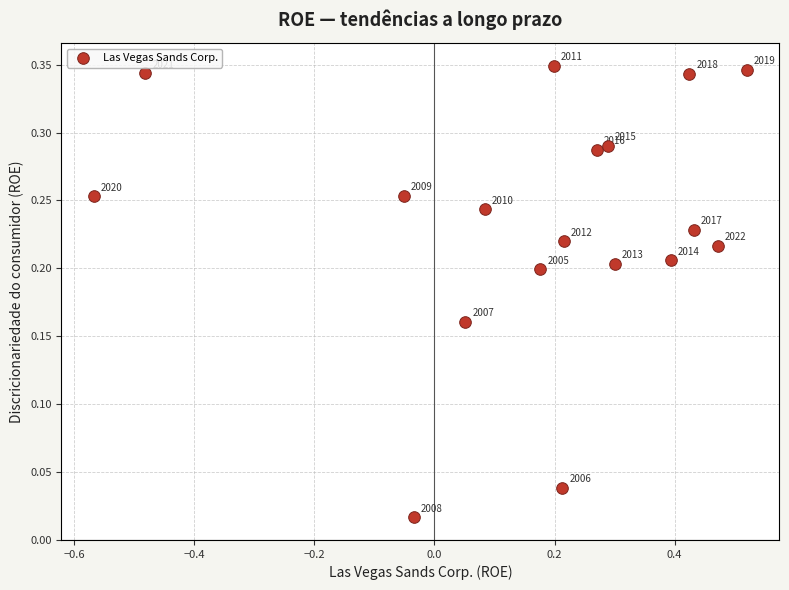

What is the range of X values (max minus min)?

1.1